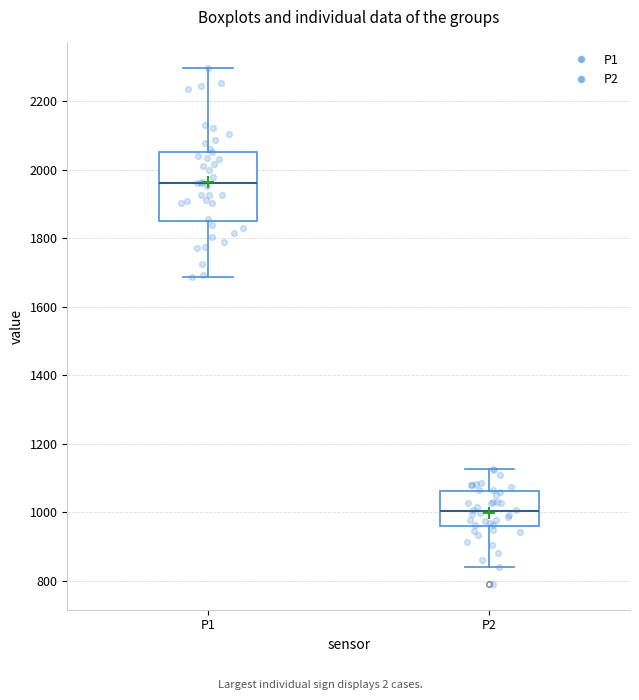

Reading left to right, read every box against the y-axis: the position of its median line, the range the box covers, and the ends of its whiskers. The values are not printed on the chart, so give them approximately, as read against the axis.

P1: median 1960, box 1860 to 2060, whiskers 1680 to 2300
P2: median 1000, box 960 to 1060, whiskers 840 to 1120